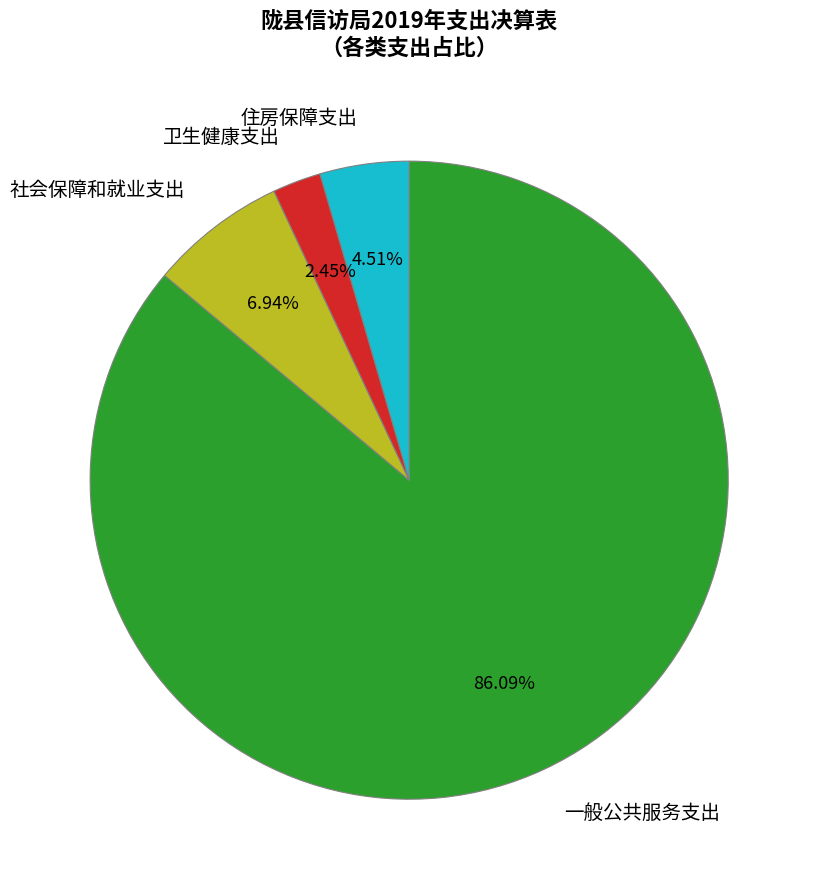

How many slices are in this pie chart?

4